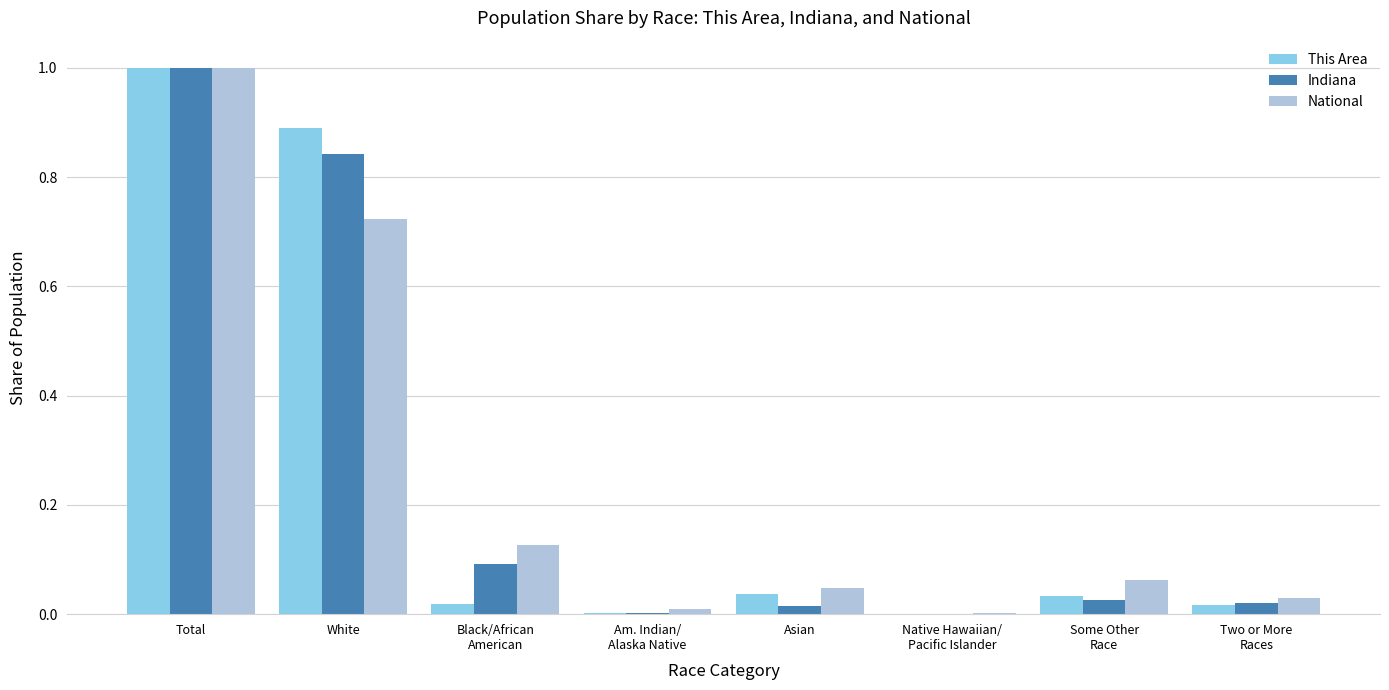

At which category does the chart reach its peak across all series?

Total